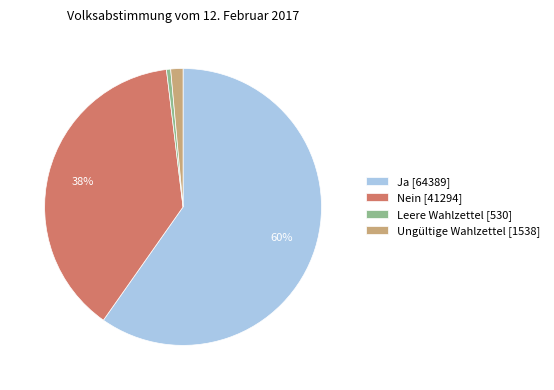

True or false: Ja accounts for 71% of the total.

False